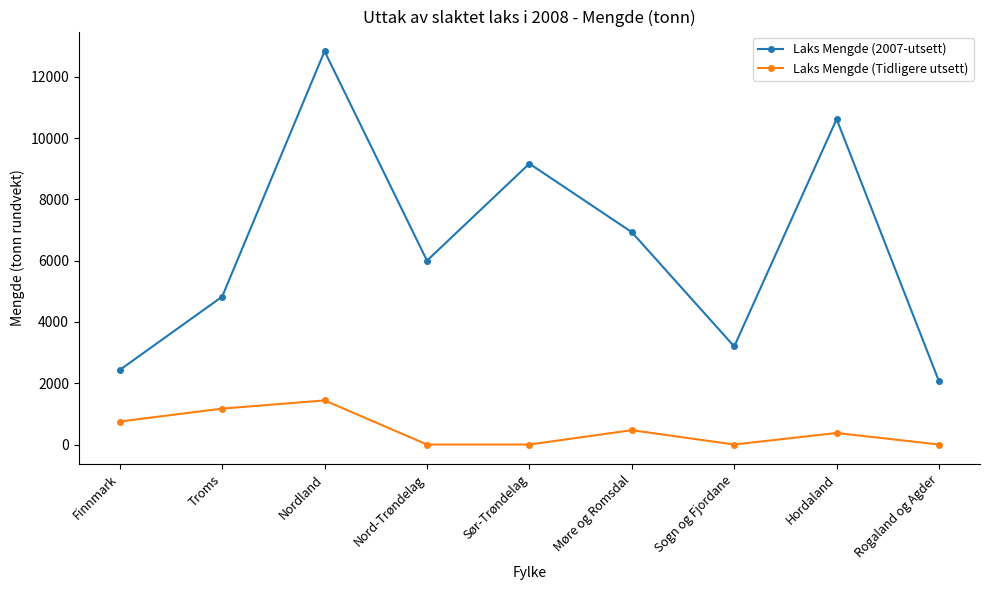

Count the number of data series in this chart.

2